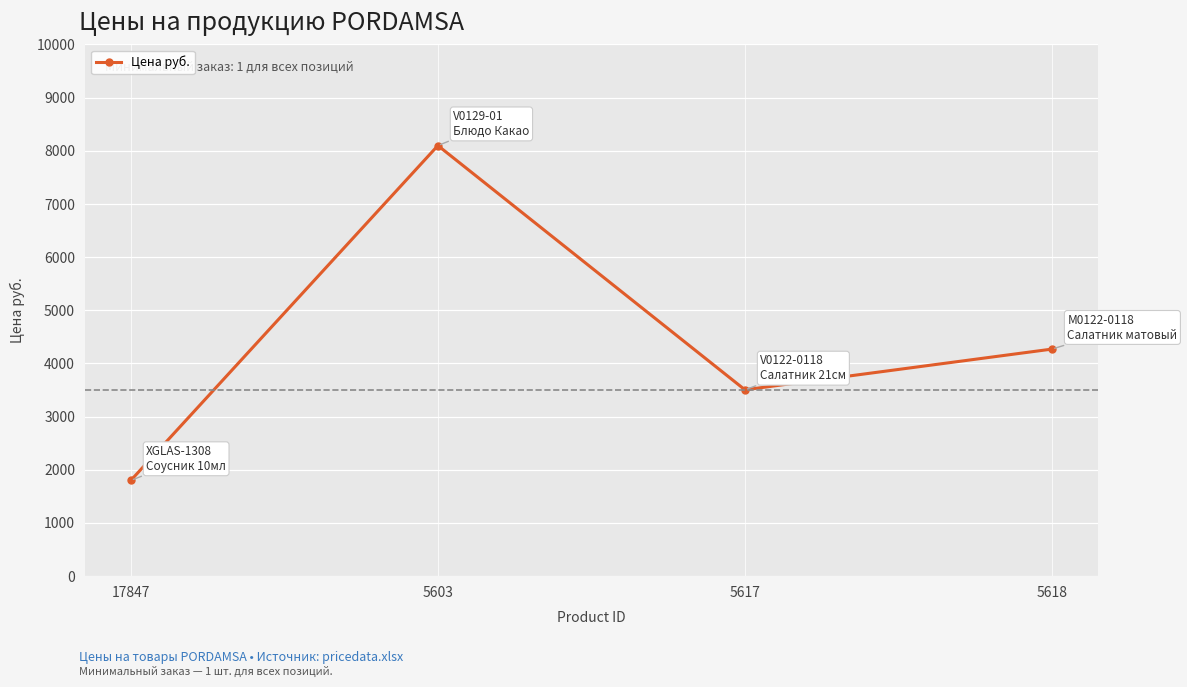

What is the difference between the values at 17847 and 5618?

2470